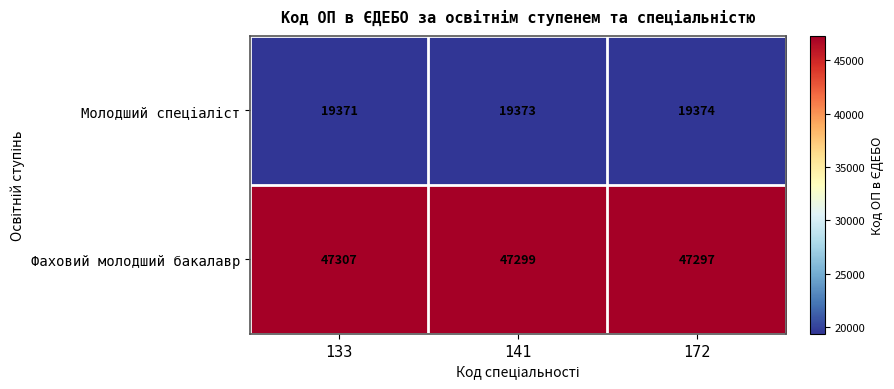

True or false: Фаховий молодший бакалавр has a value of 32609 at 172.

False